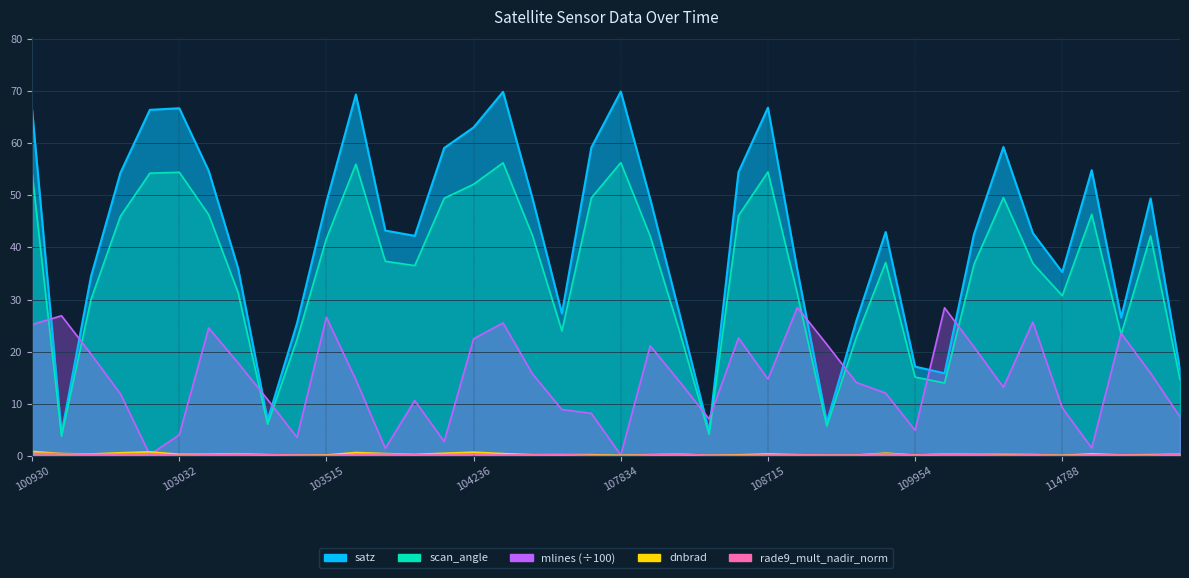

The value of mlines at 103032 is 4.1. True or false?

True